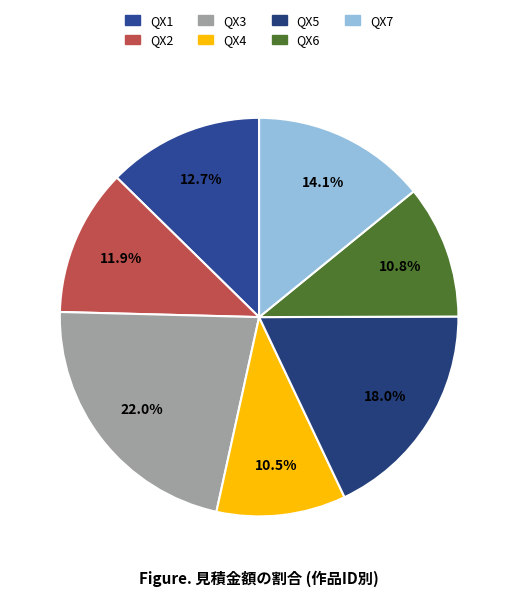

How many segments does this pie chart have?

7